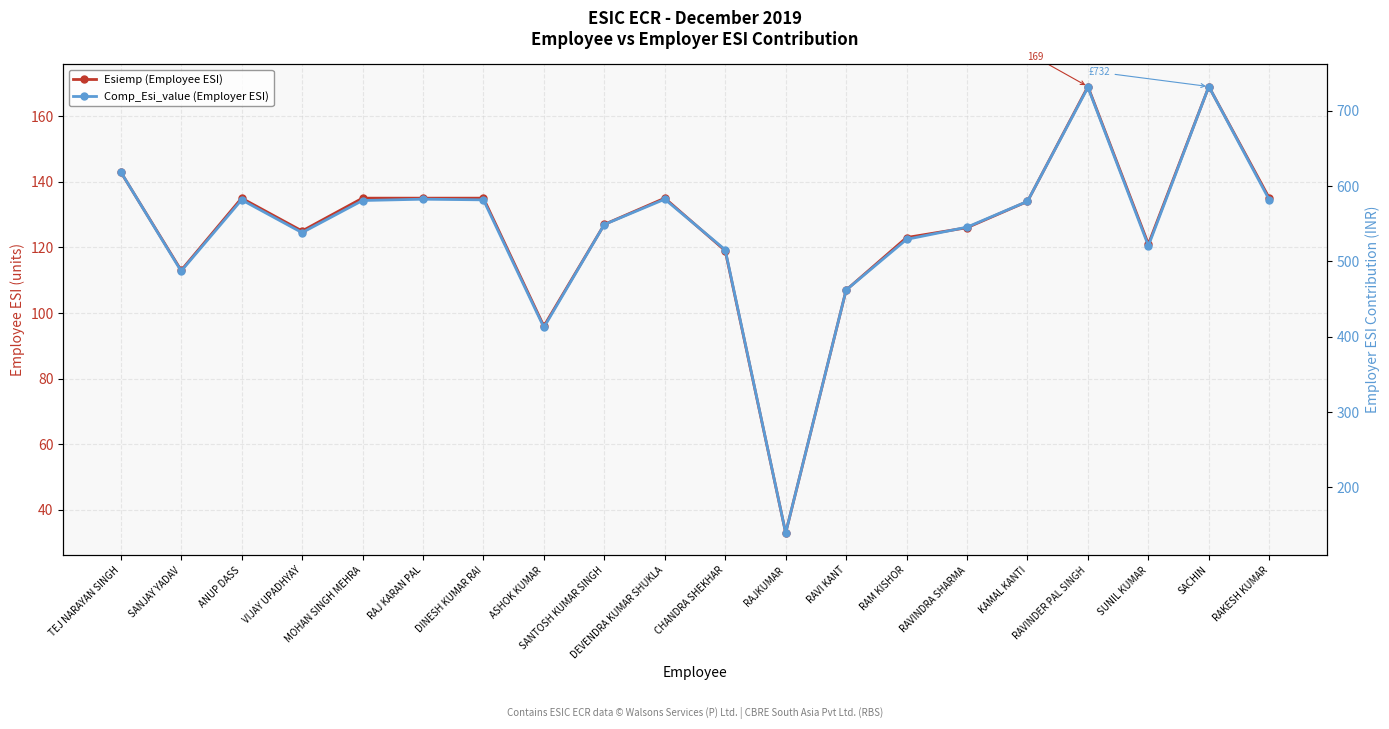

What is the spread (max minus min) of values at RAVINDER PAL SINGH?

562.0